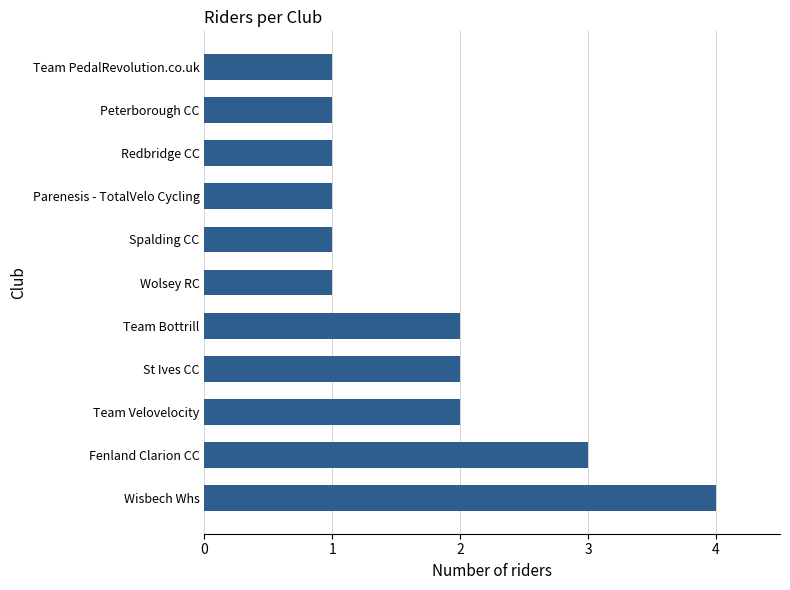

What is the difference between the maximum and second lowest values?

3